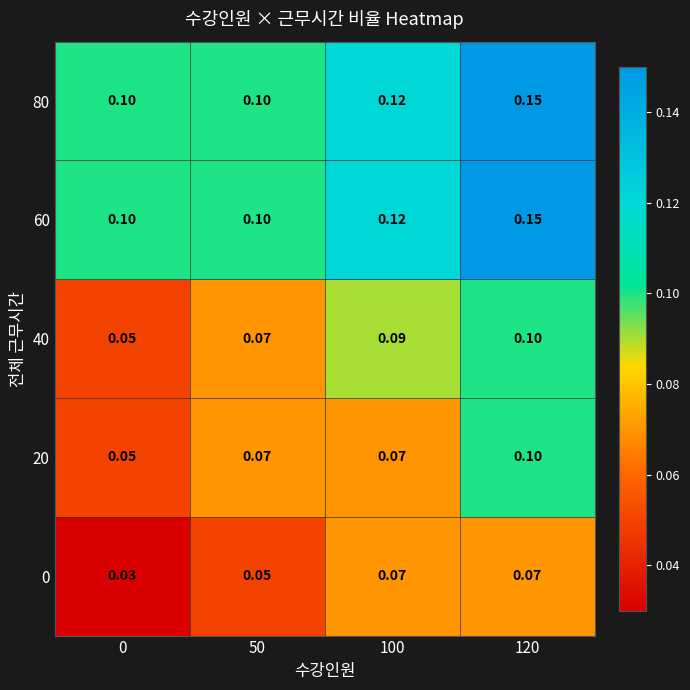

At which category is the sum across all series the highest?

120